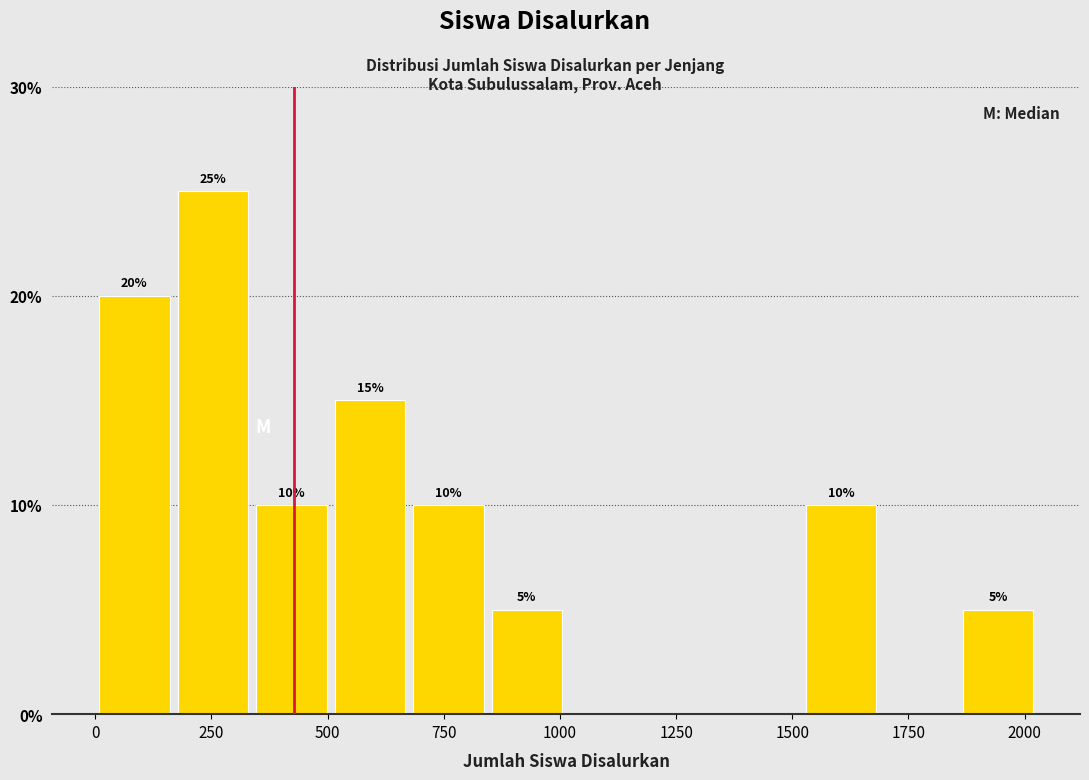

Around what value on the x-axis is the tallest bar? Give the approximate position of its centre, as read against the axis.

250